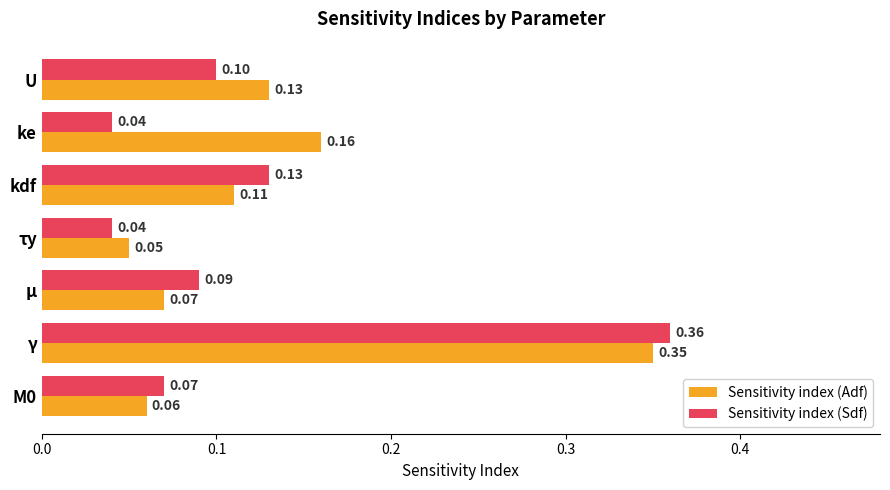

Which series changed the most between M0 and μ?

Sensitivity index (Sdf)